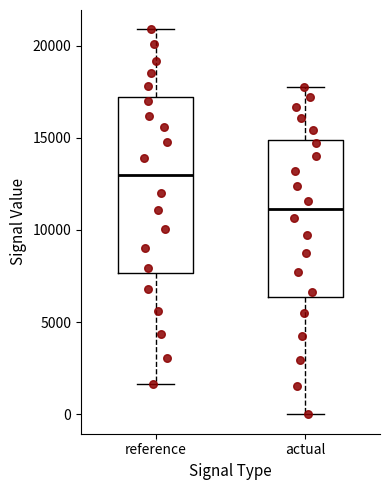

Reading left to right, transcribe this box plot: for each box, give where its median line is, the range the box spans, and where its two whiskers end, as read against the y-axis. The values are not printed on the chart, so give them approximately, as read against the axis.

reference: median 13000, box 7500 to 17000, whiskers 1500 to 21000
actual: median 11000, box 6500 to 15000, whiskers 0 to 18000